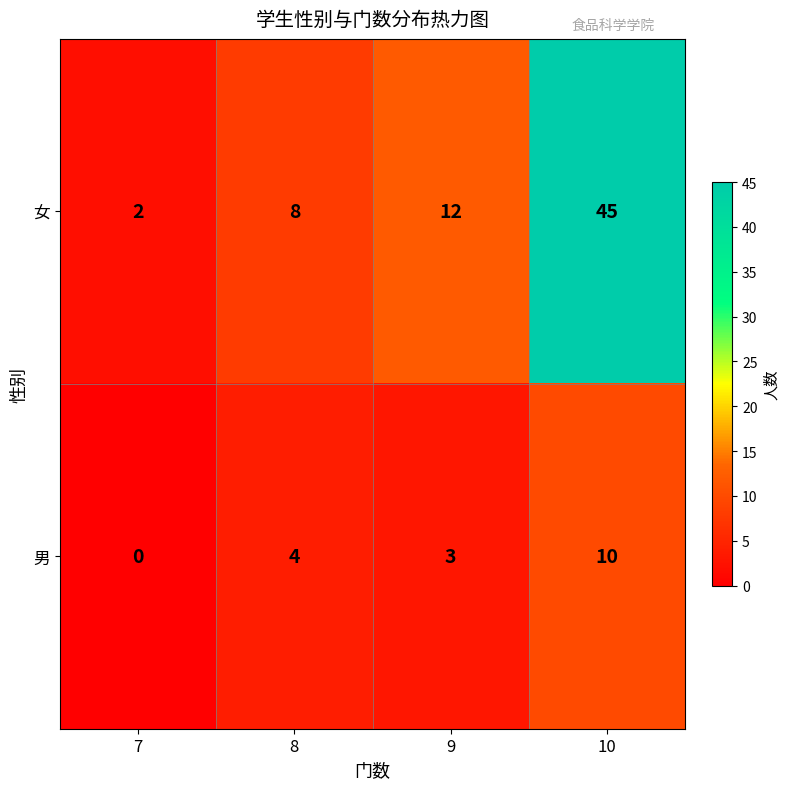

At 8, list the series in order from largest to smallest.

女, 男